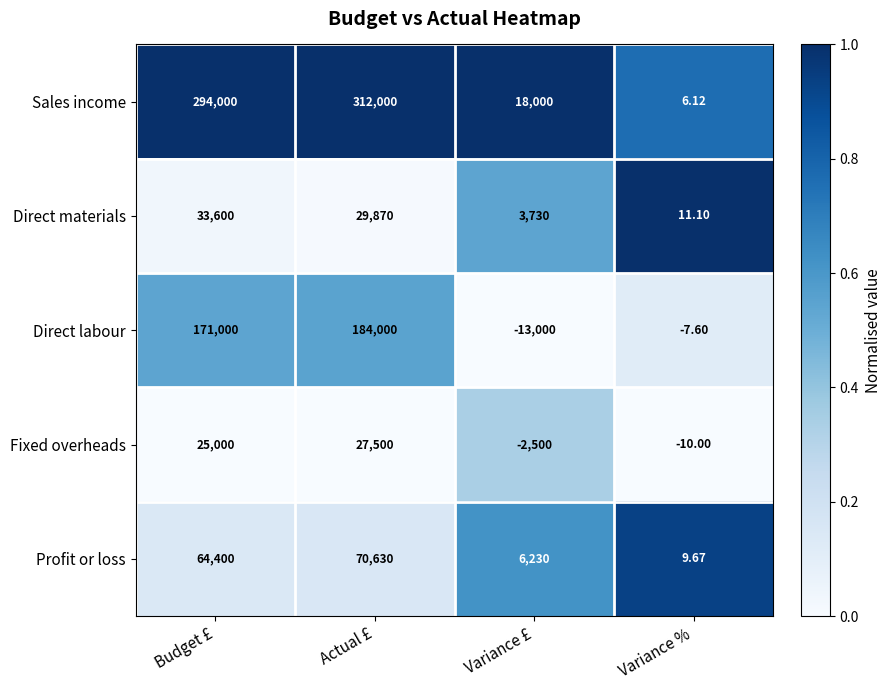

What is the spread (max minus min) of values at Budget £?

269000.0